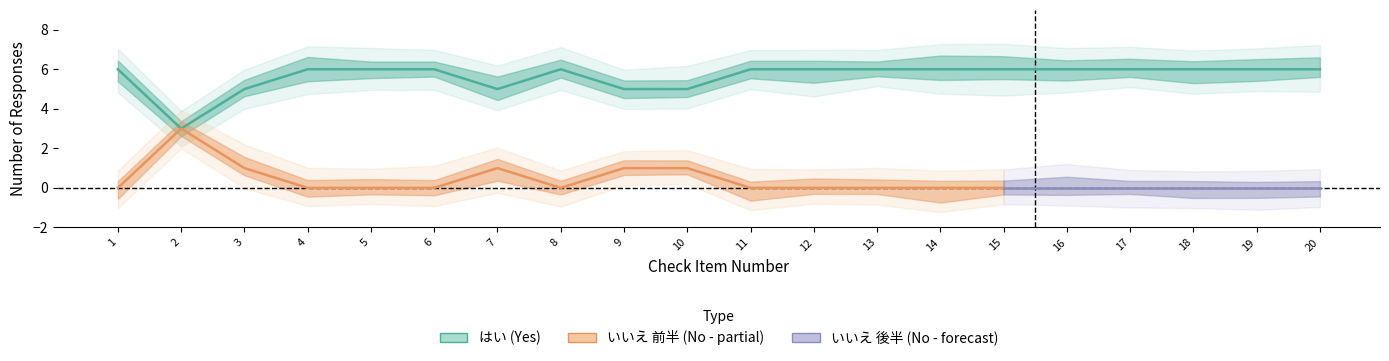

True or false: the data has more than 2 interior local peaks.

False